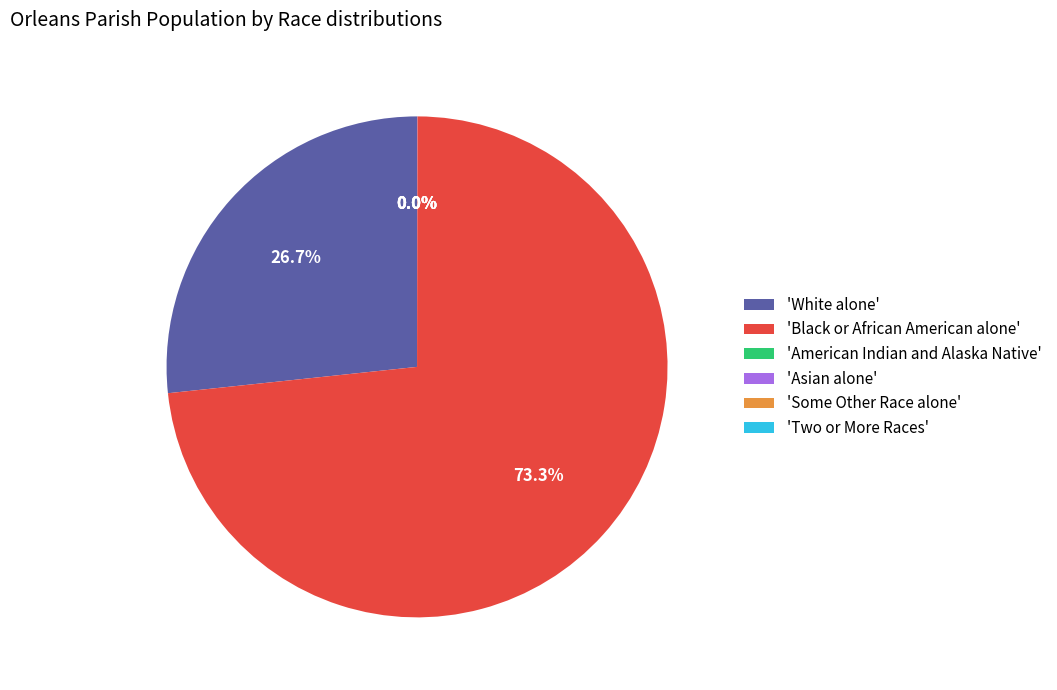

How much of the chart is everything except 'White alone'?

73.3%